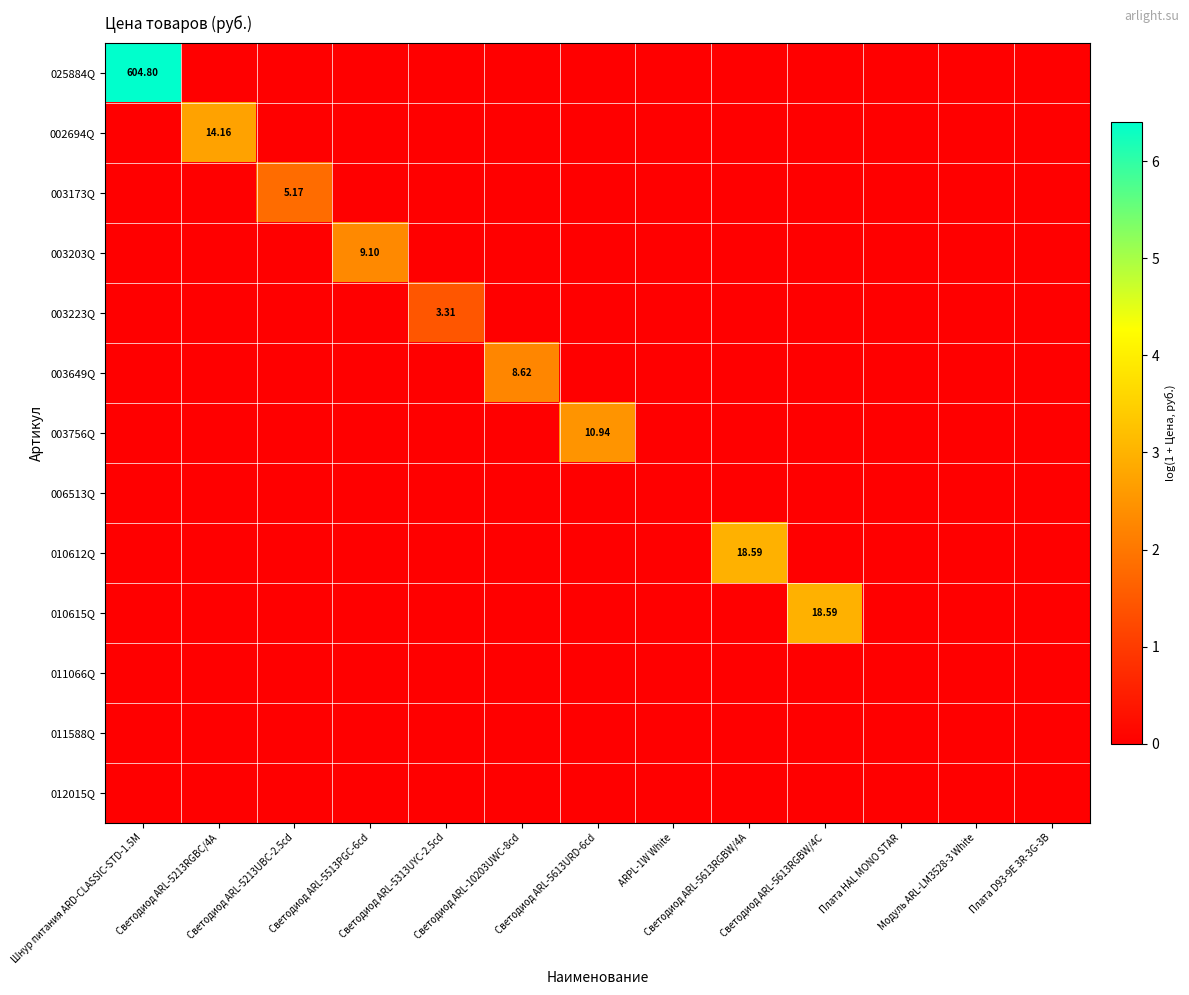

How many positive values does the 003203Q series have?

1